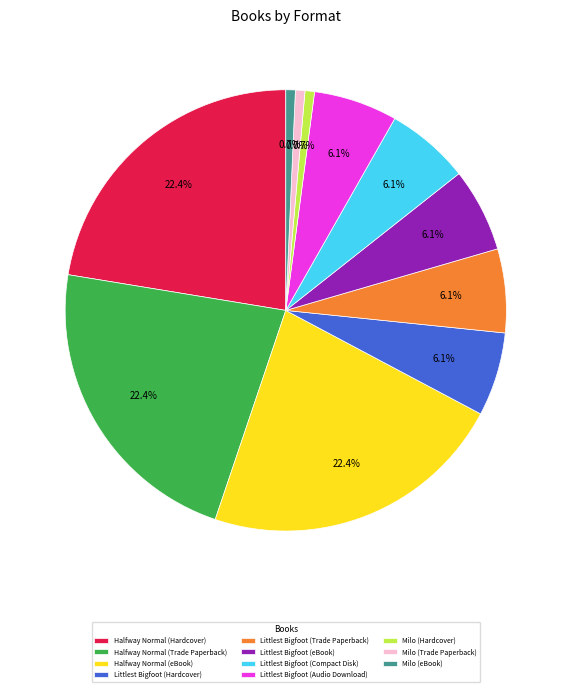

How much of the chart is everything except Halfway Normal (eBook)?

77.6%